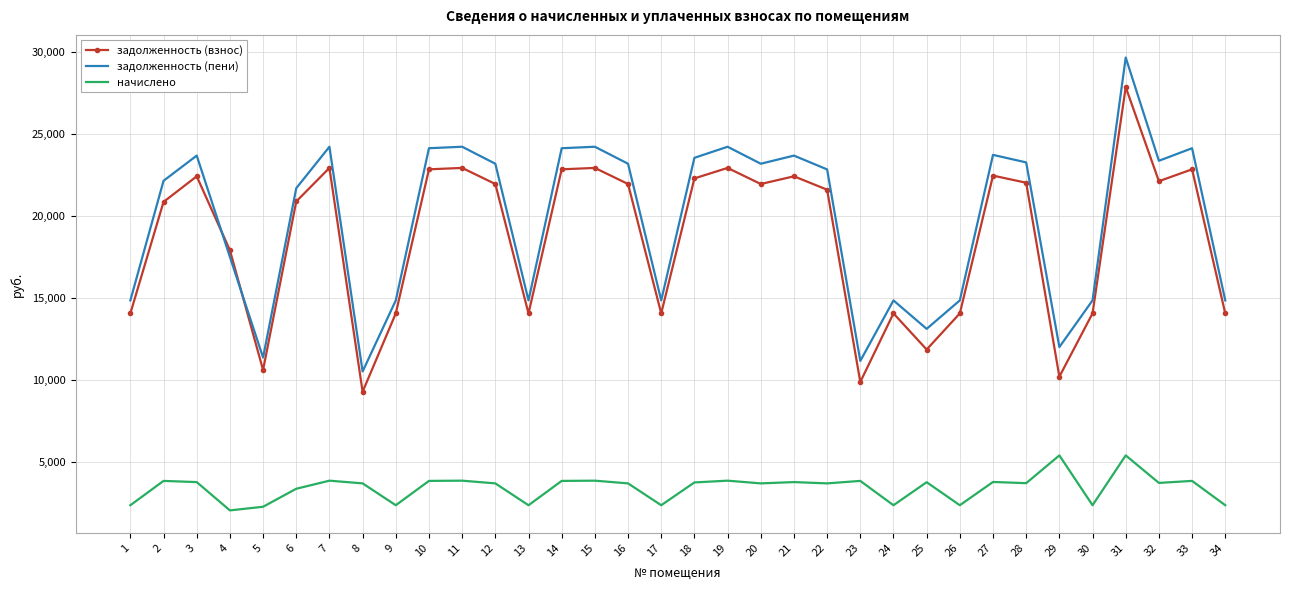

What is the difference between the maximum and minimum values in the начислено series?

3353.2